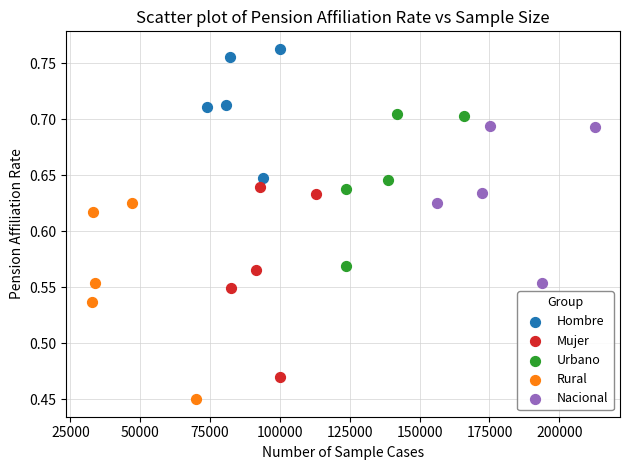

What are all the series names shown in the legend?

Hombre, Mujer, Urbano, Rural, Nacional